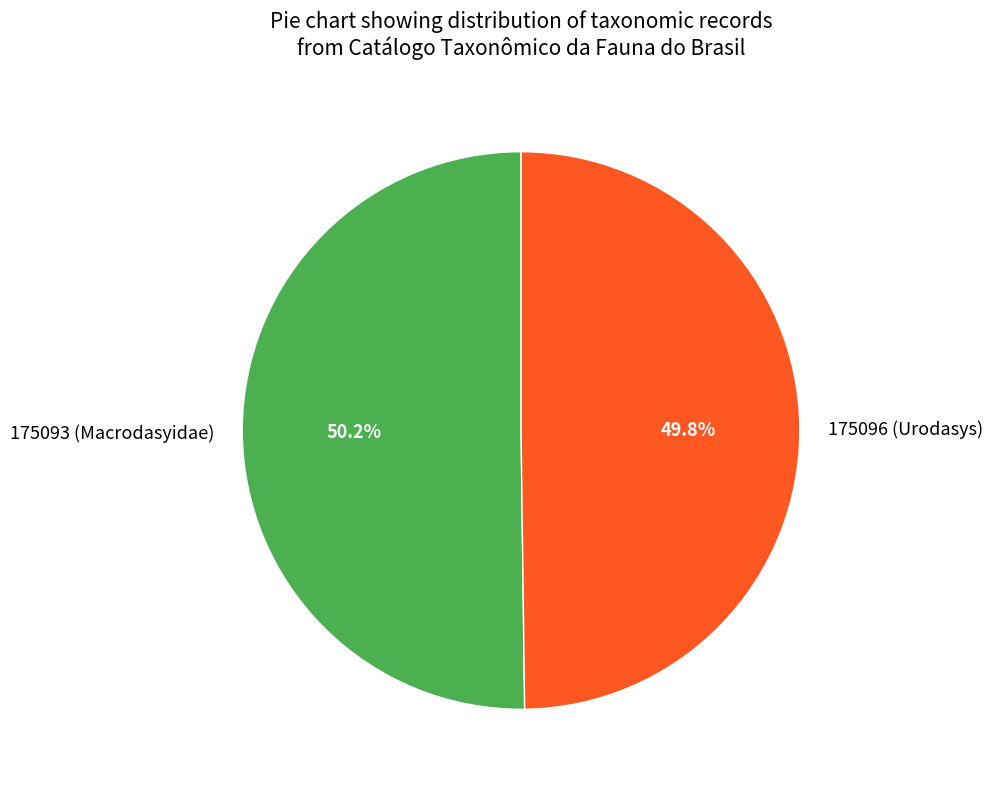

Does any single category account for the majority?

Yes